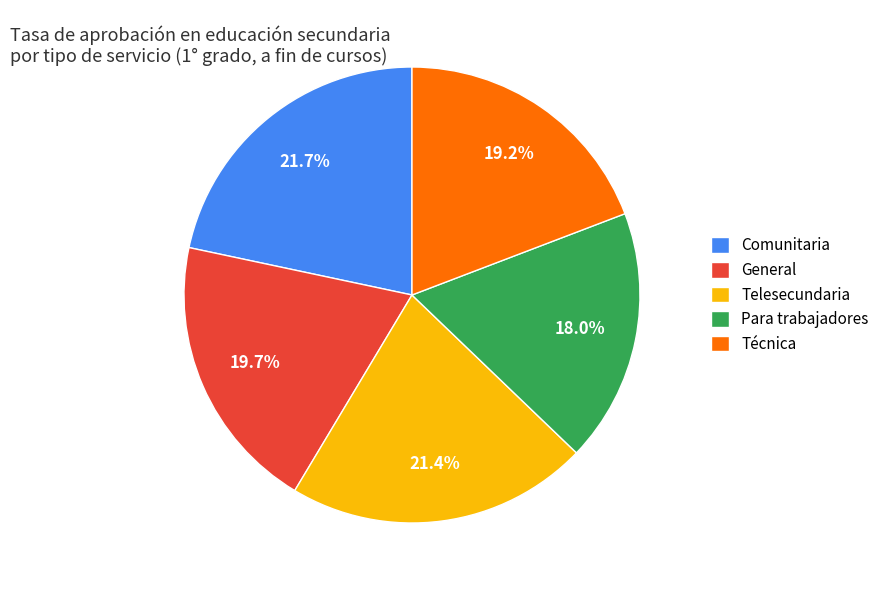

Is the sum of Telesecundaria and Técnica greater than half?

No